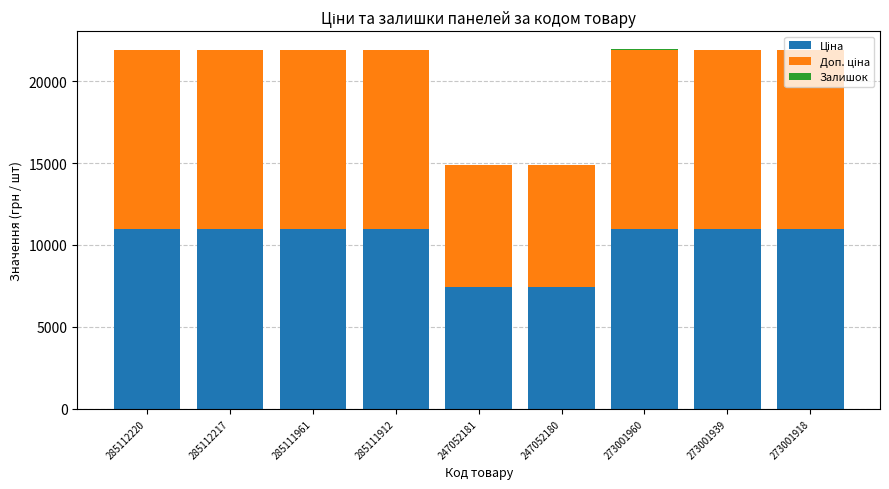

At which category is the sum across all series the highest?

273001960